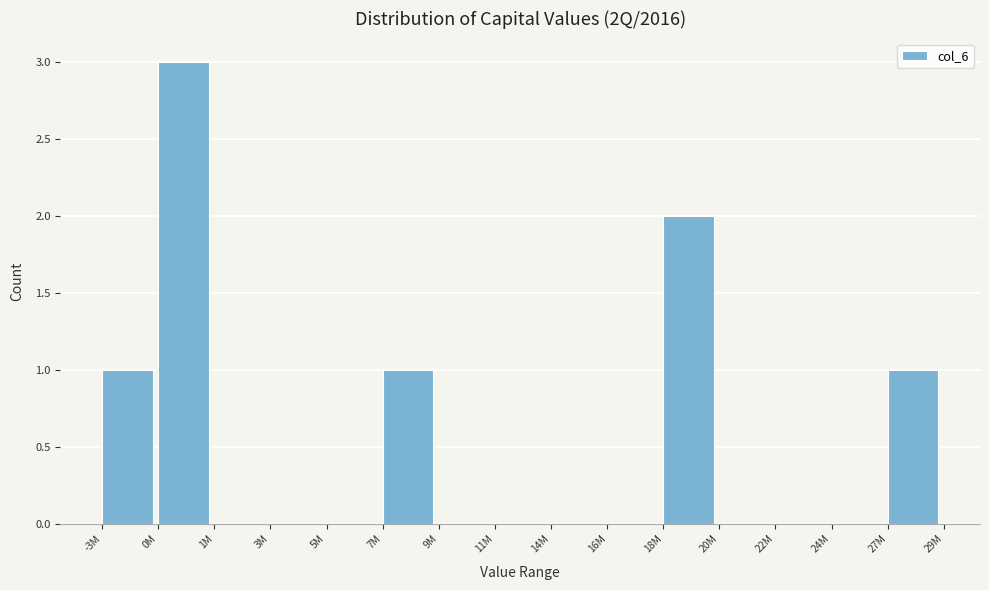

Reading left to right, list all the values displayed in this chart.

-3M=1	0M=3	1M=0	3M=0	5M=0	7M=1	9M=0	11M=0	14M=0	16M=0	18M=2	20M=0	22M=0	24M=0	27M=1